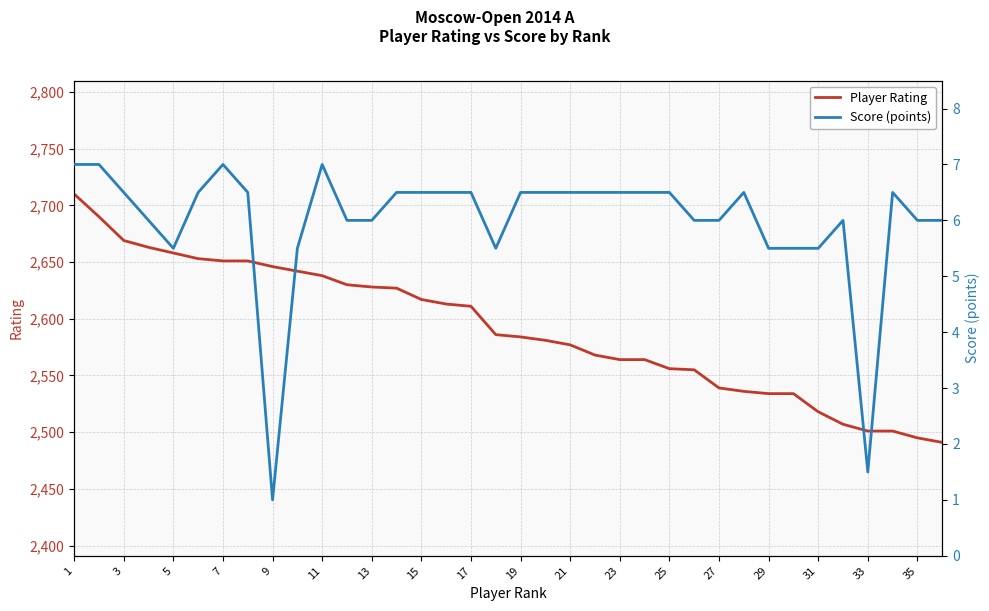

List the series in order of their peak value, lowest first.

Score (points), Player Rating